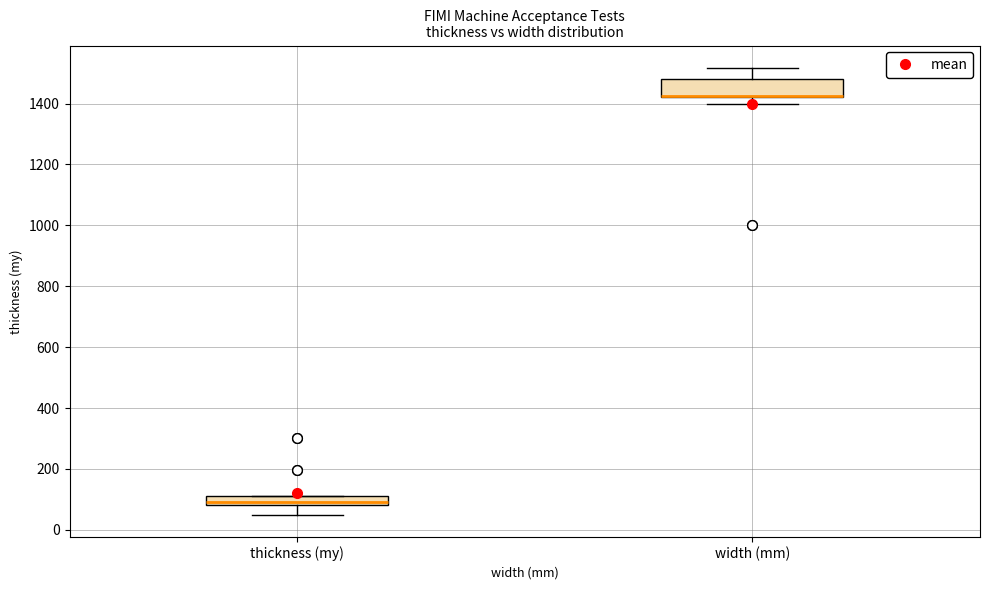

Where is the lower edge of the box for width (mm) on the y-axis? The values are not printed on the chart, so give them approximately, as read against the axis.

1420